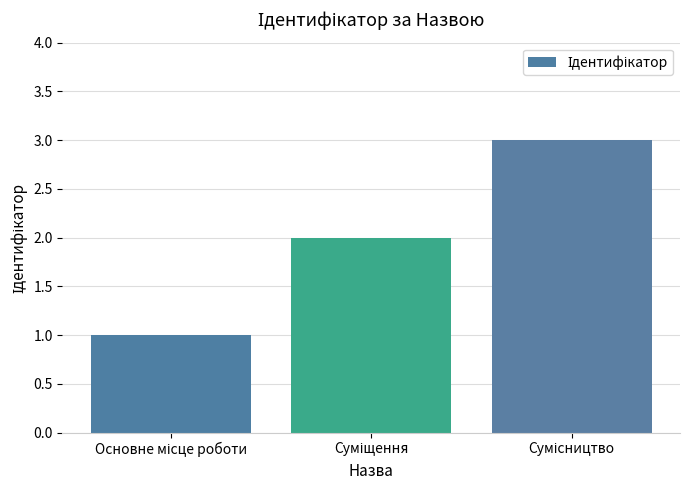

What is the maximum value shown in the chart?

3